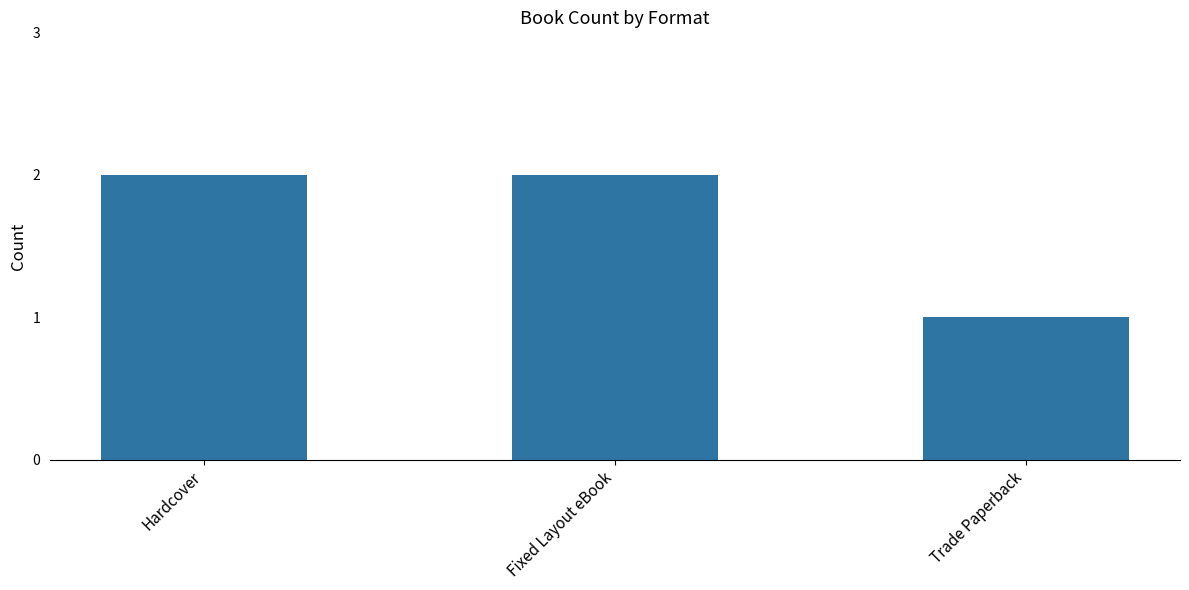

What is the change in value from Hardcover to Trade Paperback?

-1